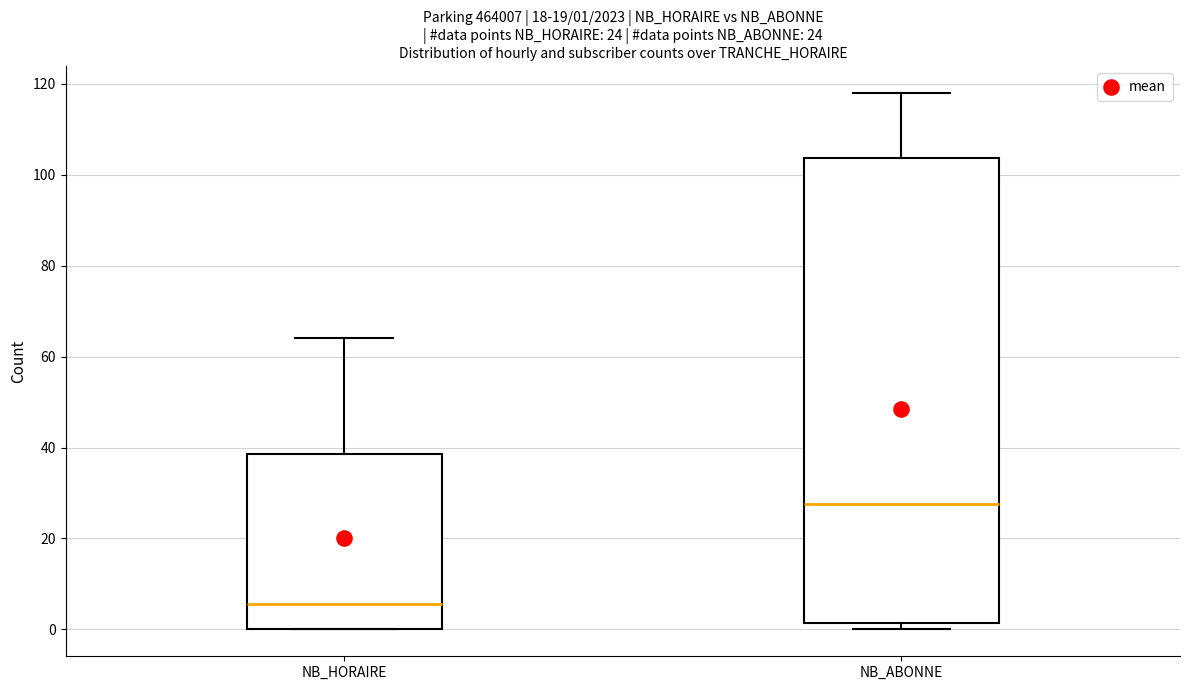

Comparing the boxes themselves (not the whiskers), which one is the tallest?

NB_ABONNE